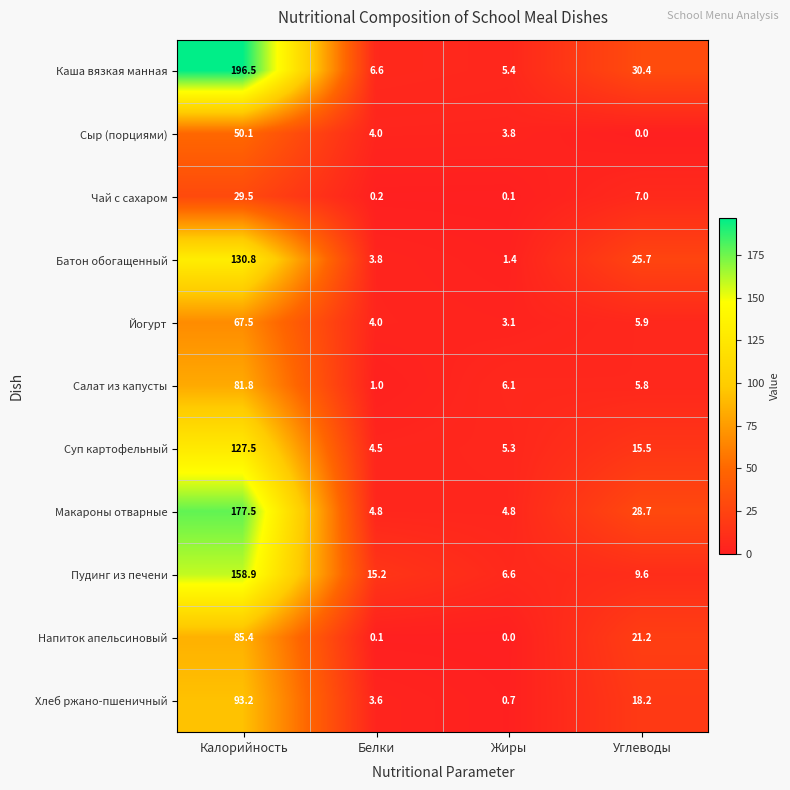

Which category has the lowest value in the Хлеб ржано-пшеничный series?

Жиры